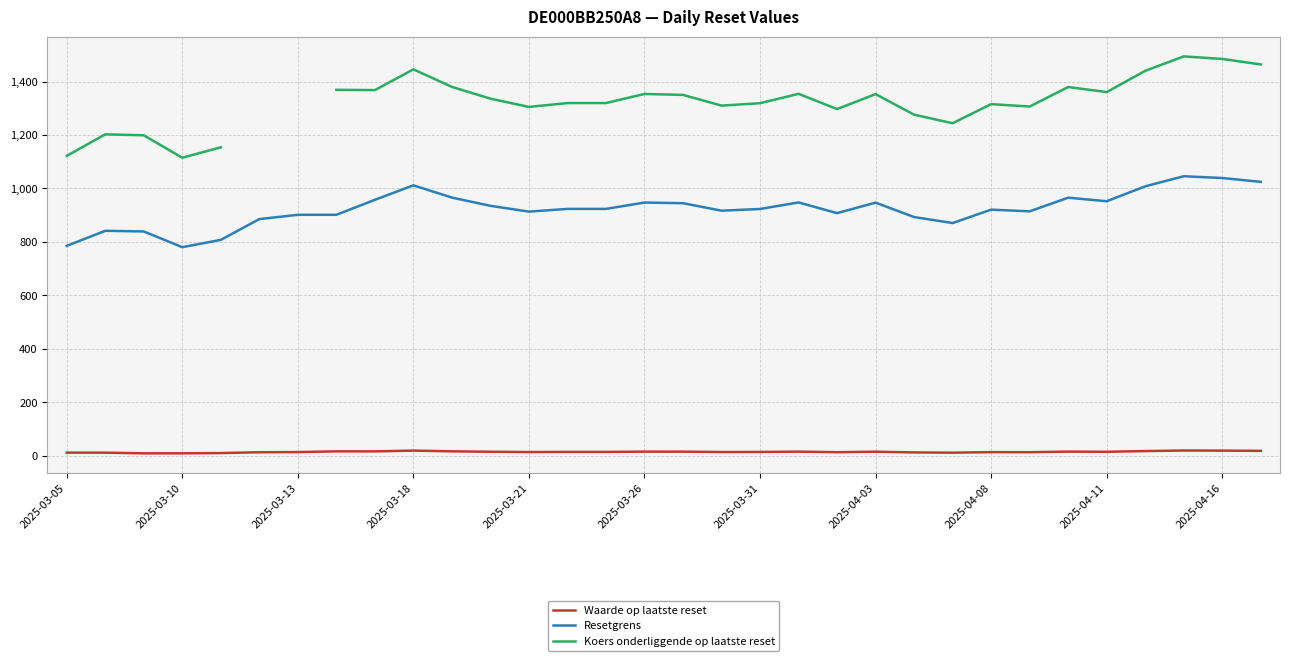

True or false: Waarde op laatste reset and Resetgrens intersect in this chart.

False